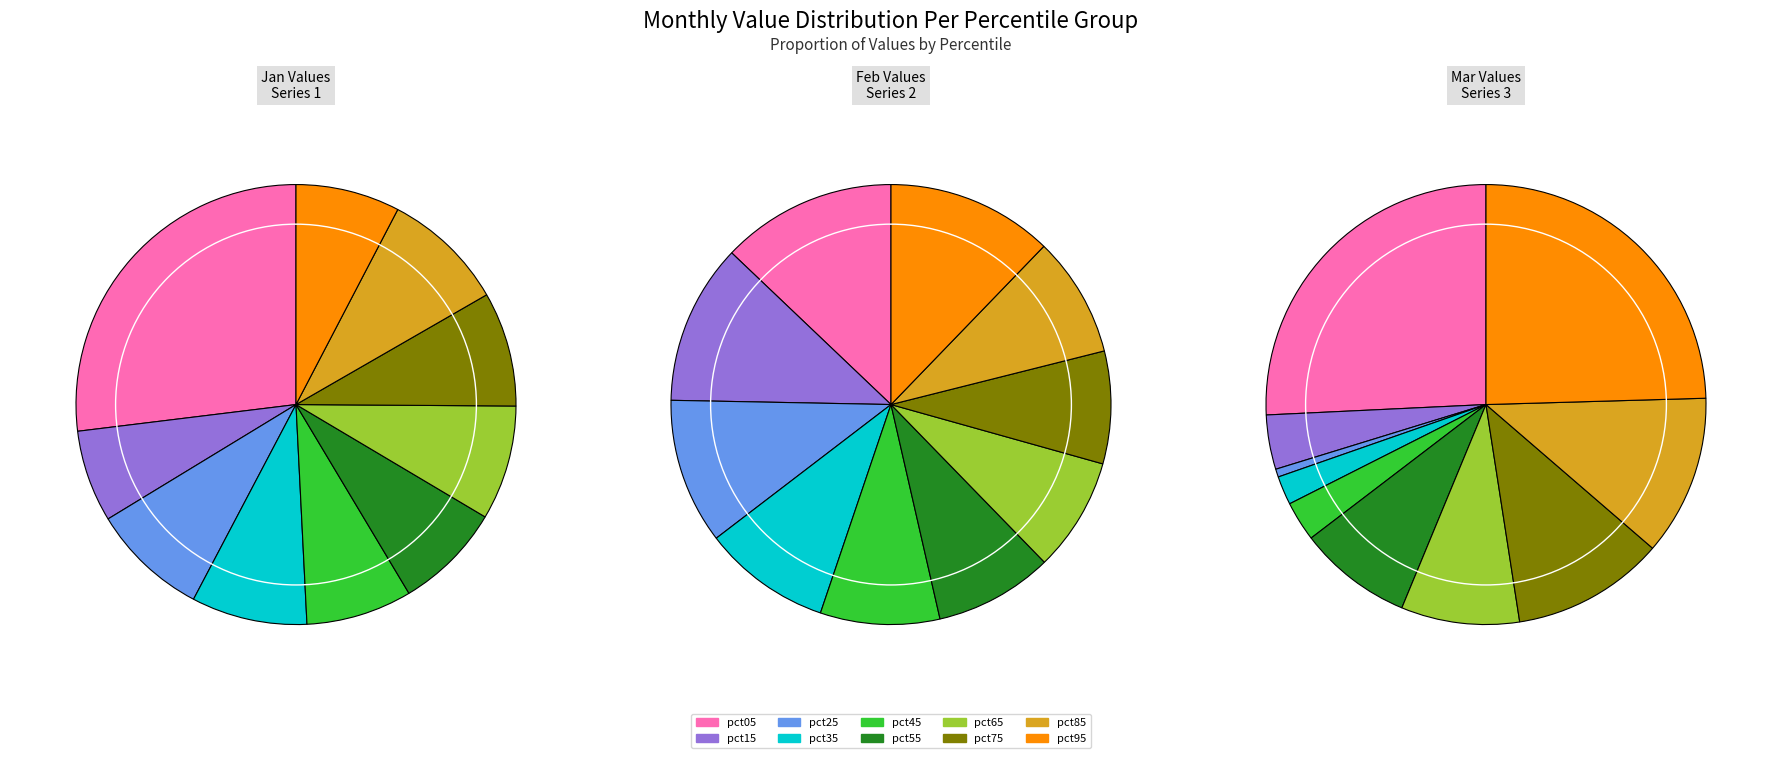

What is the smallest slice in the pie chart?

pct25